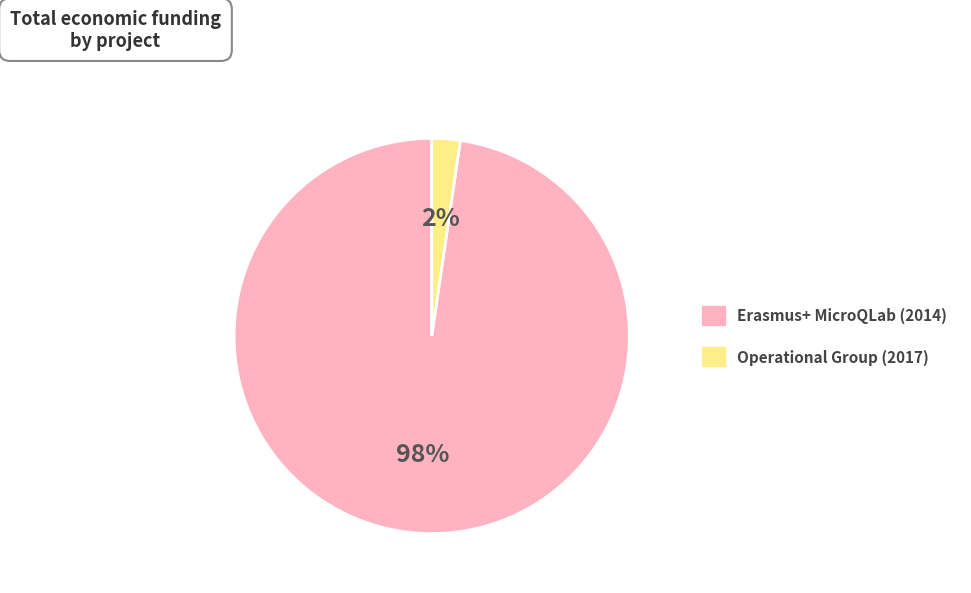

True or false: Erasmus+ MicroQLab (2014) accounts for 98% of the total.

True